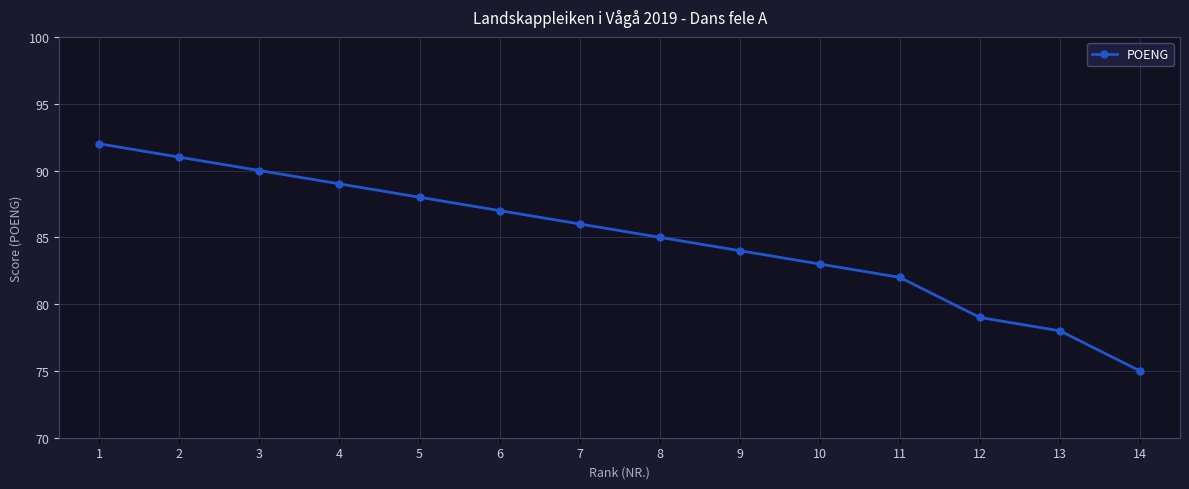

True or false: the data shows 52 at 10.

False